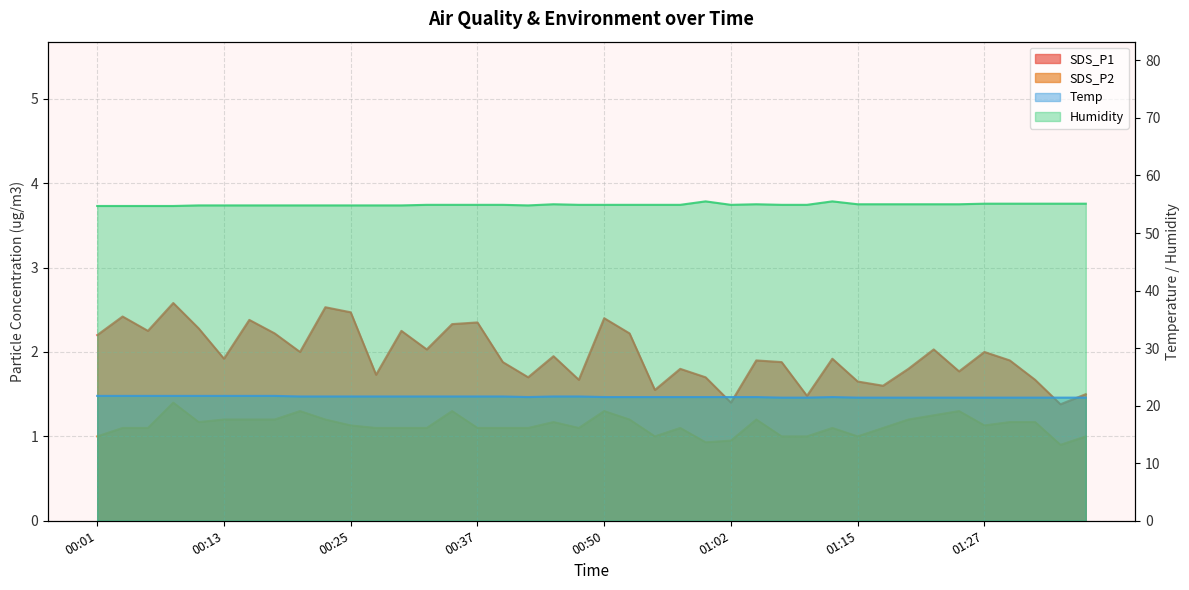

Count the number of categories in the chart.

40